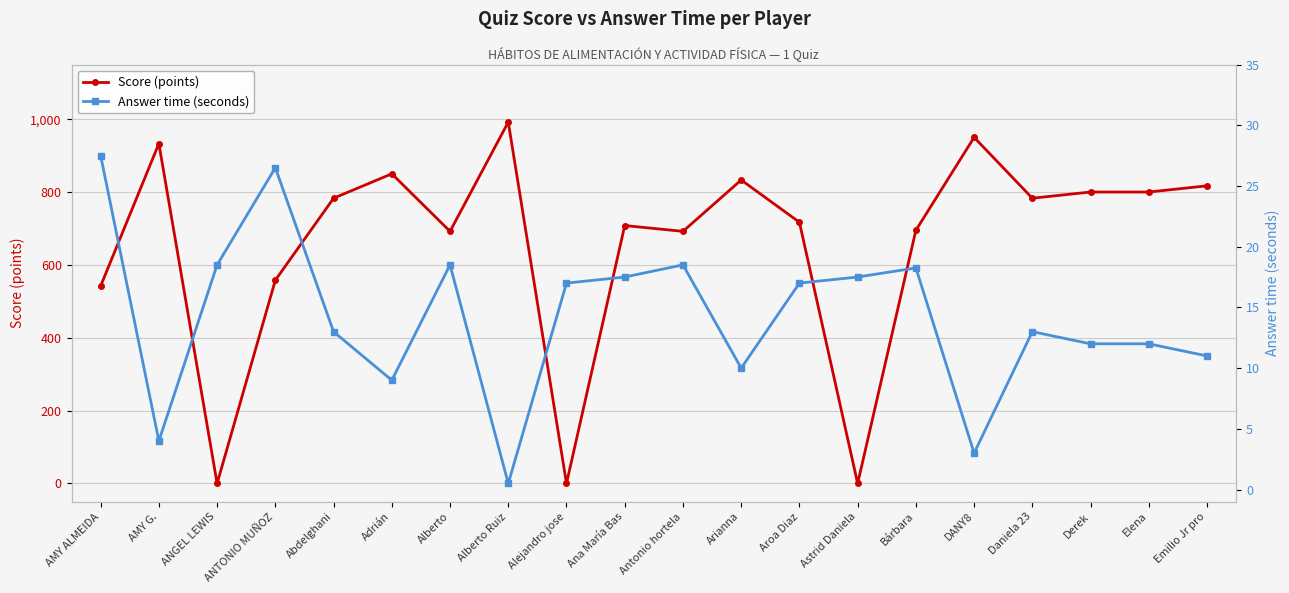

Is it true that Score (points) equals 946.3 at ANTONIO MUÑOZ?

False